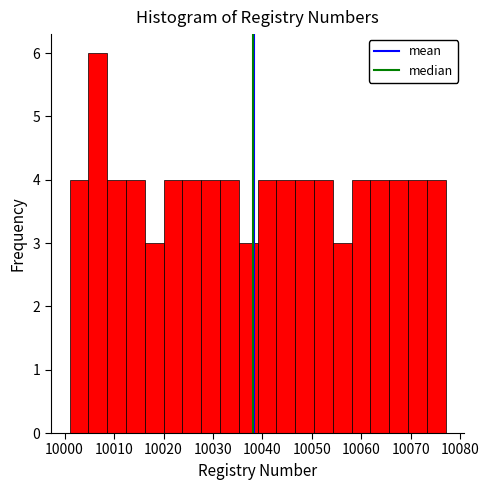

Around what value on the x-axis is the tallest bar? Give the approximate position of its centre, as read against the axis.

10007